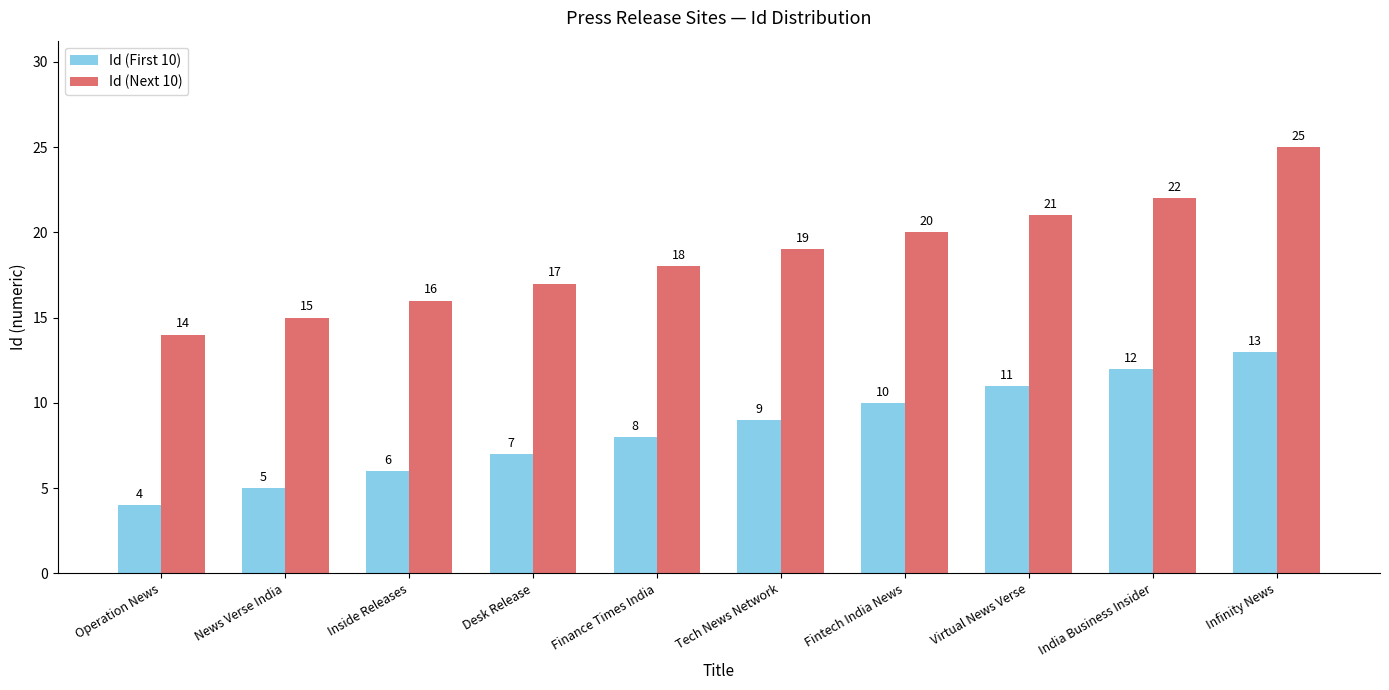

What are all the series names shown in the legend?

Id (First 10), Id (Next 10)